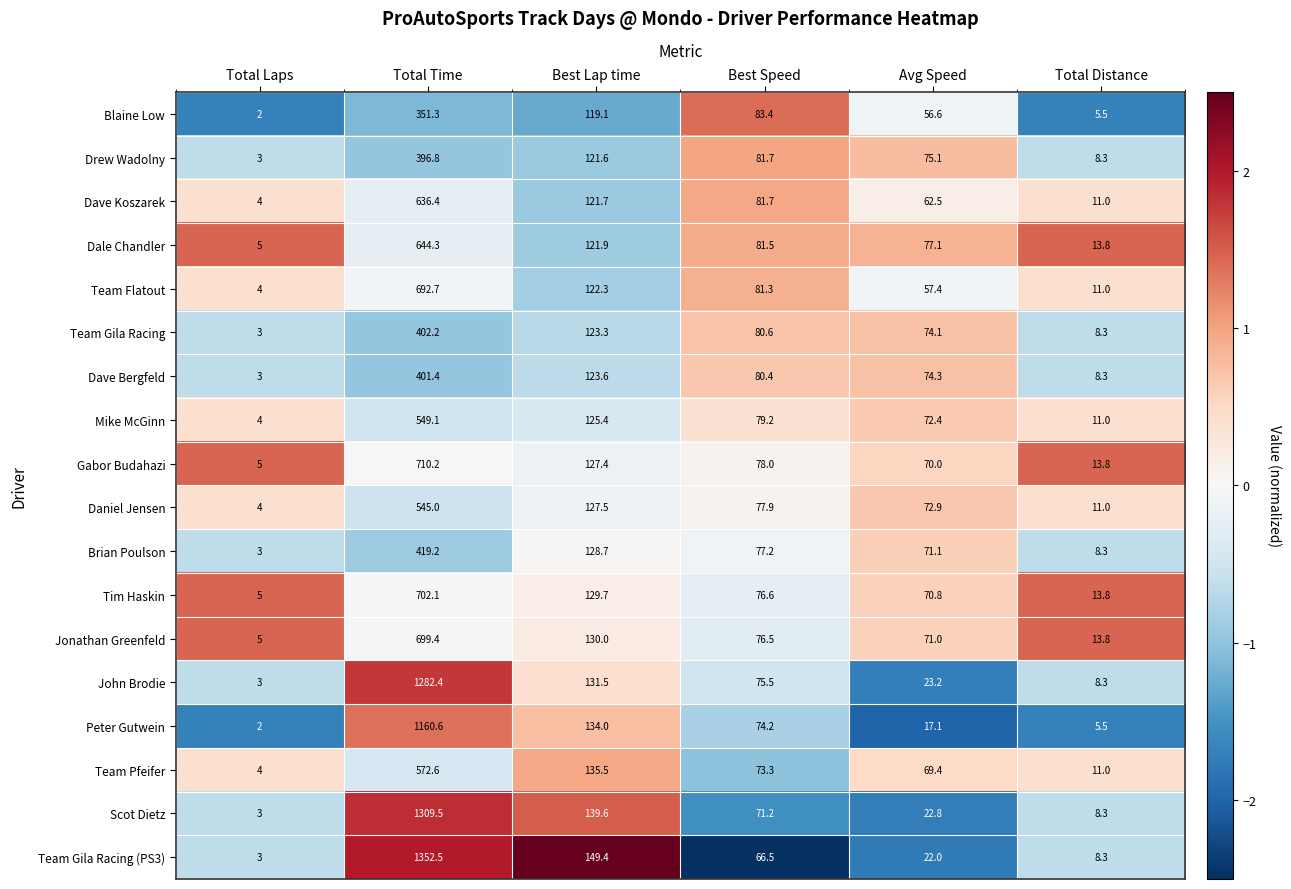

The value of Scot Dietz at Best Lap time is 201.6. True or false?

False